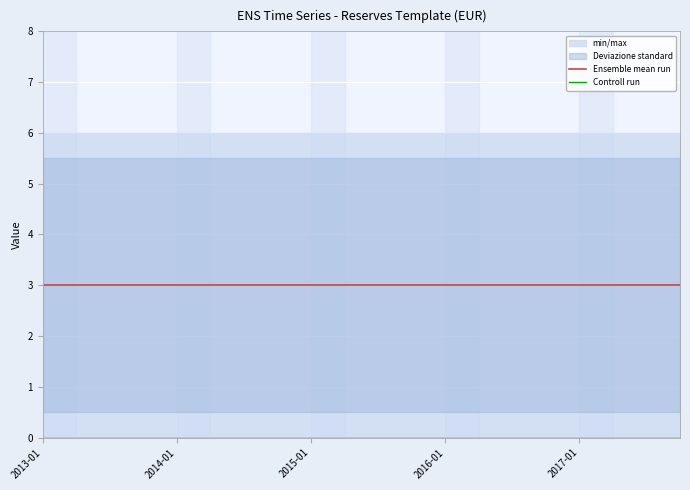

What is the average value of the Ensemble mean run series?

3